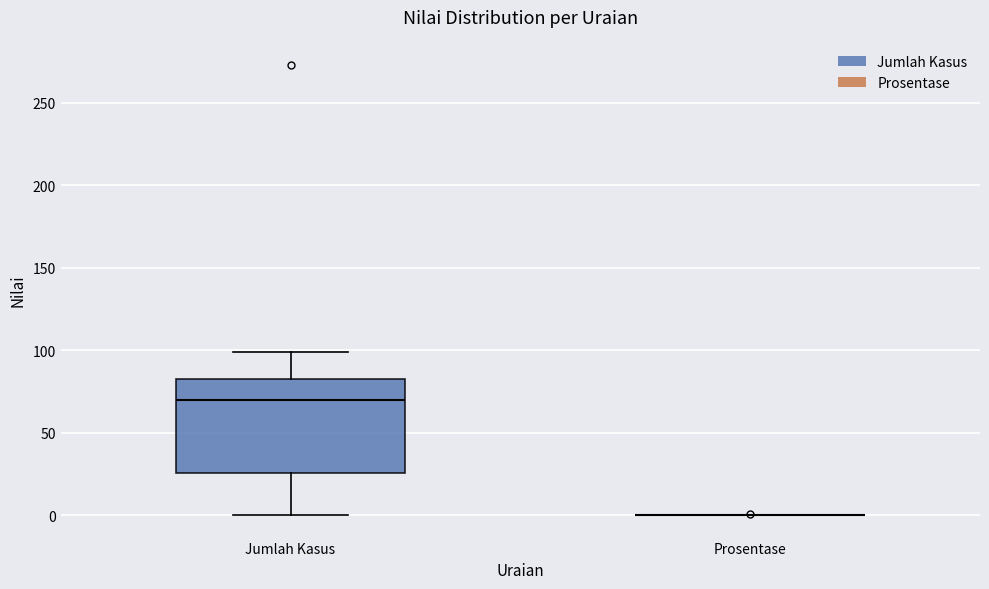

Comparing the boxes themselves (not the whiskers), which one is the tallest?

Jumlah Kasus